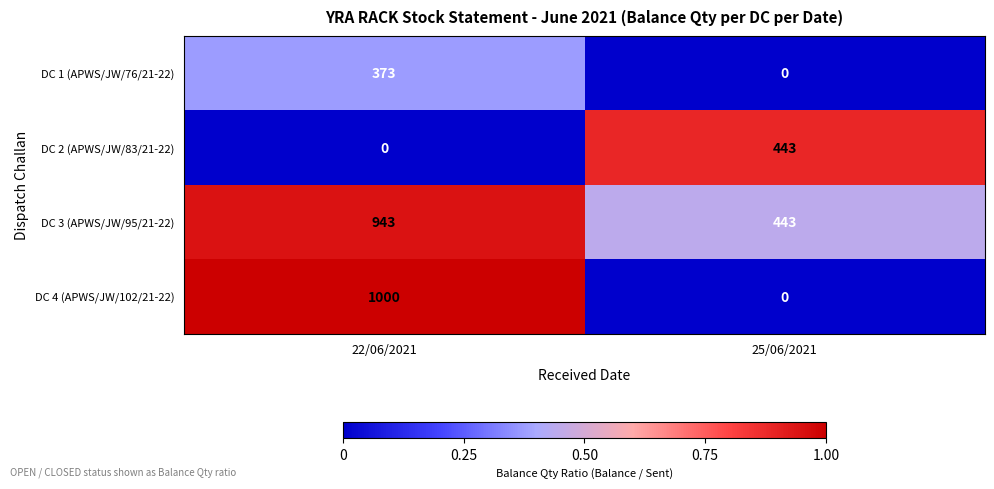

Which series has the largest range (max minus min)?

DC 4 (APWS/JW/102/21-22)